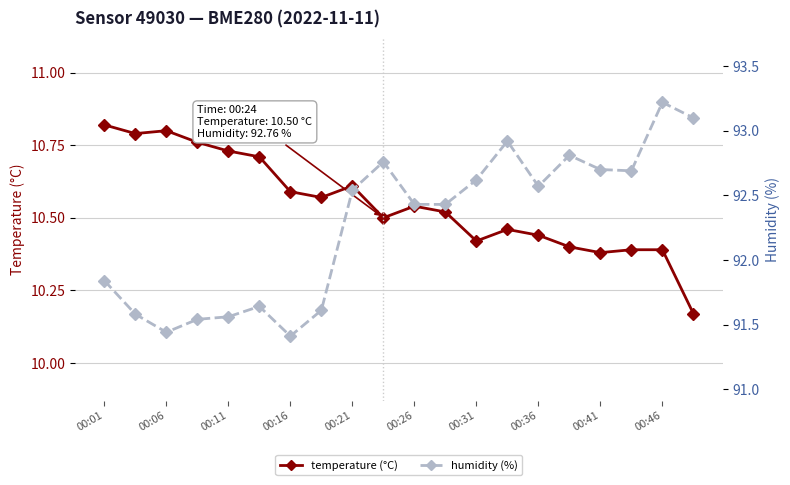

Count the temperature (°C) values in the range 10 to 11.

20